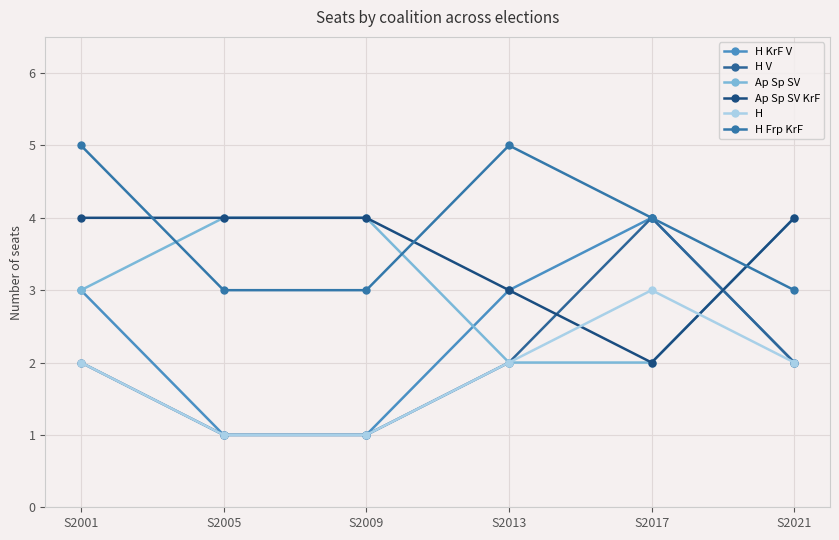

What is the average value of the H KrF V series?

2